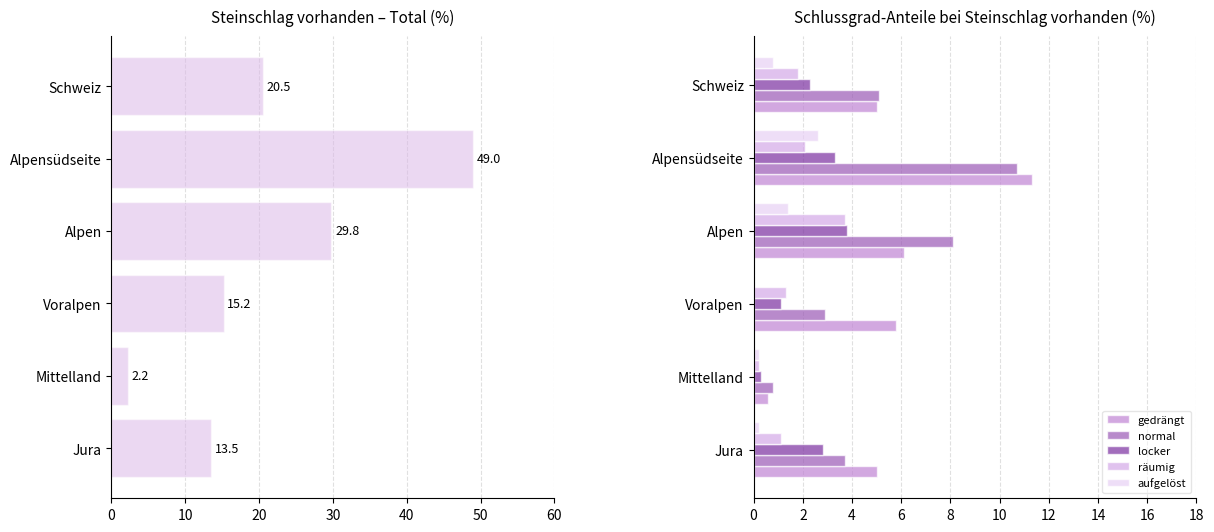

At how many categories does at least one series exceed 48?

1